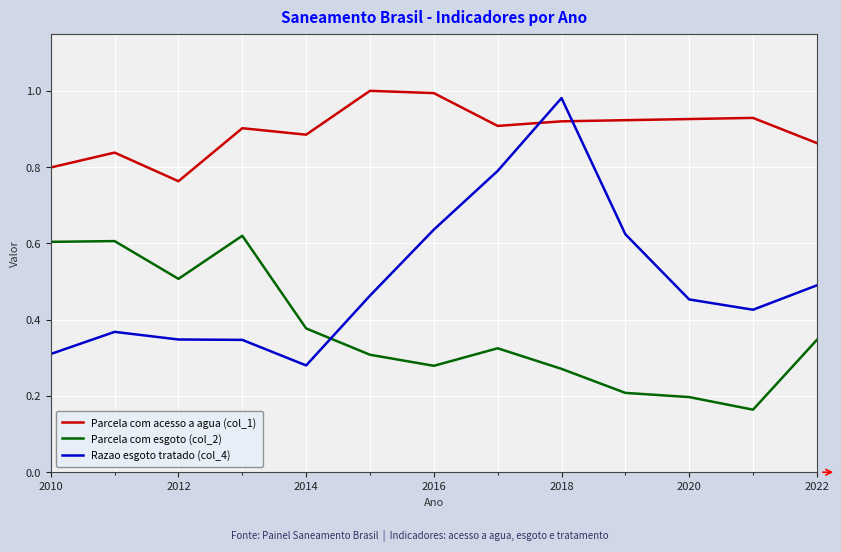

Which series has the largest range (max minus min)?

Razao esgoto tratado (col_4)